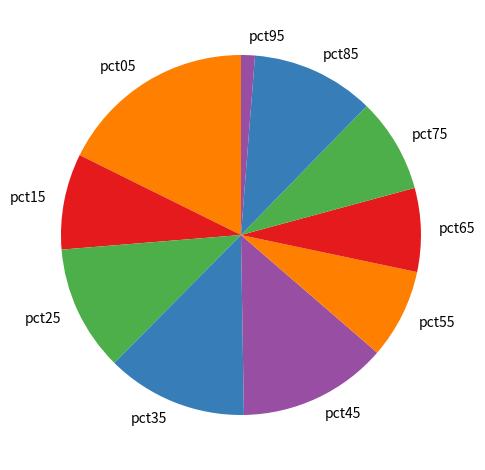

True or false: pct45 accounts for 26% of the total.

False